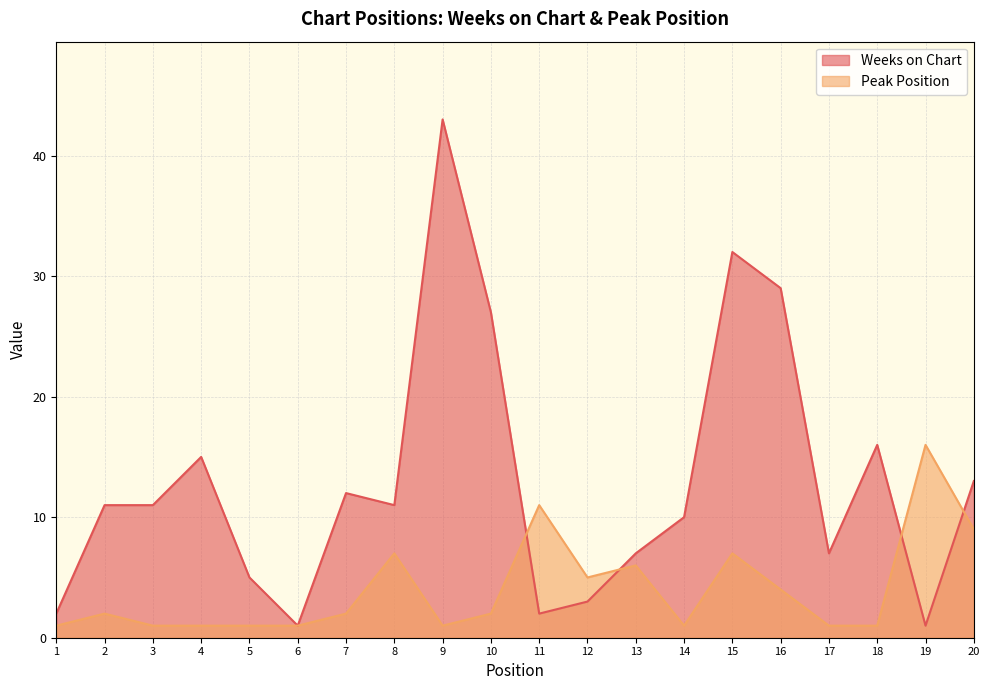

At how many categories does at least one series exceed 1?

19